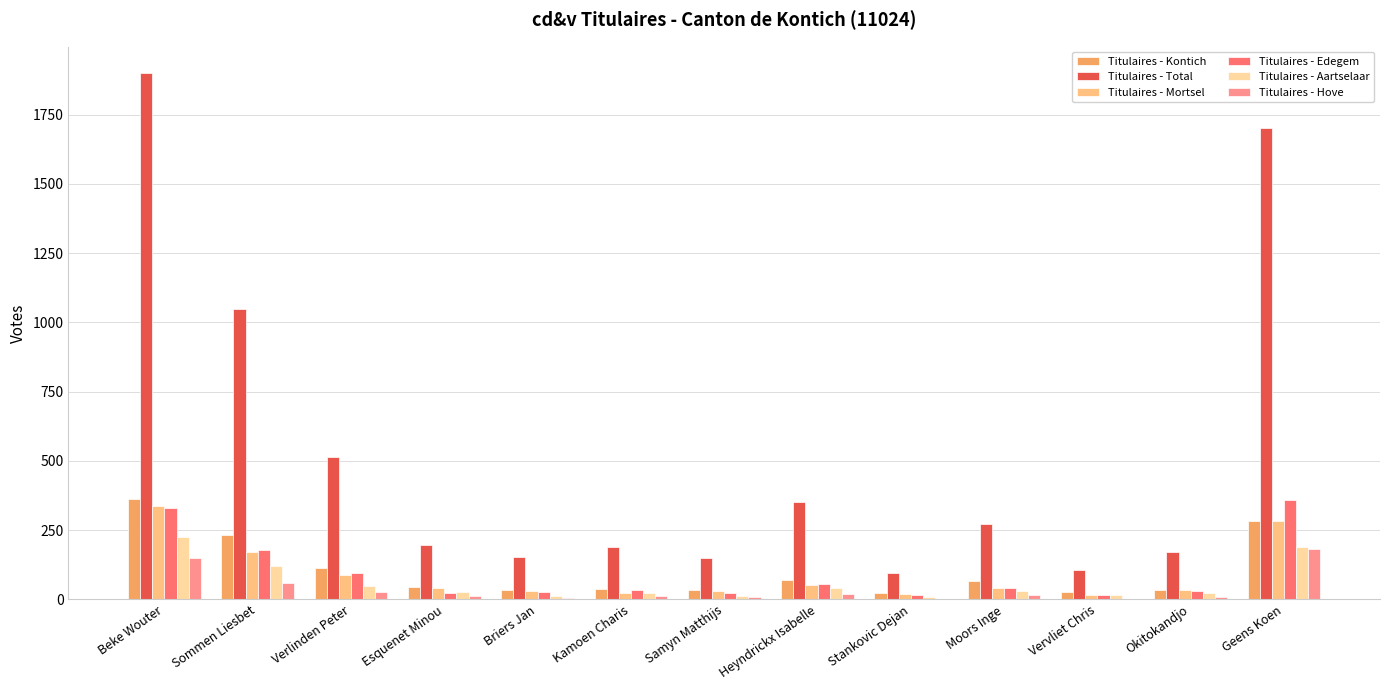

What is the sum of all Titulaires - Mortsel values?

1170